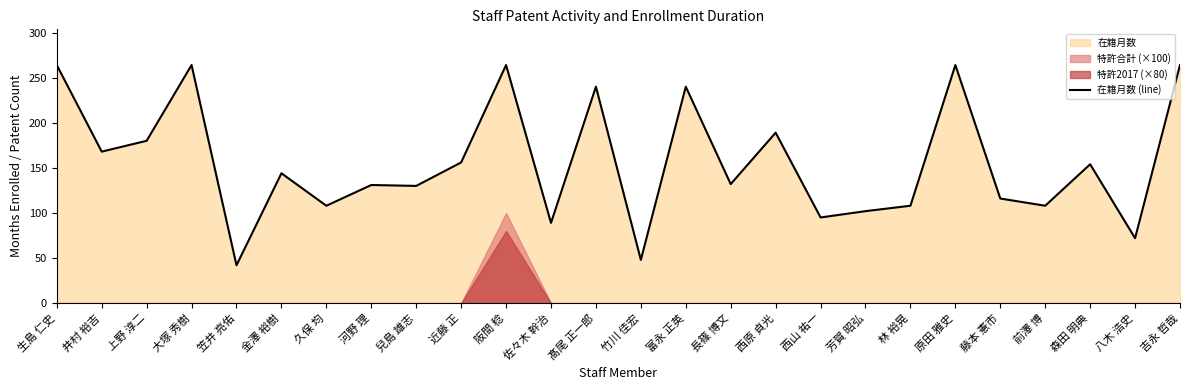

The chart shows a value of 116 at 藤本 憲市. True or false?

True